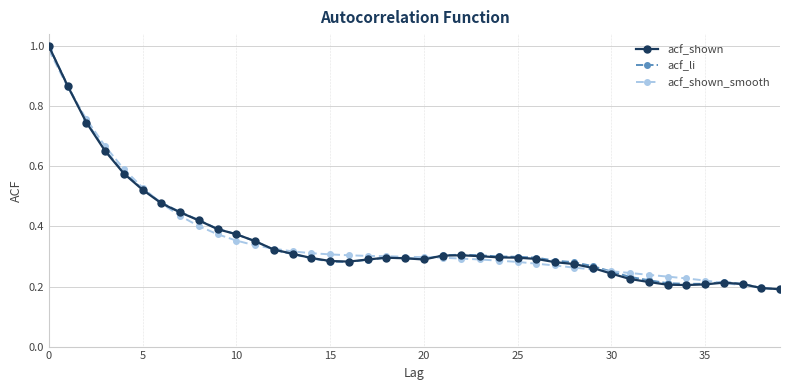

True or false: acf_shown has more than 0 interior local peaks.

True